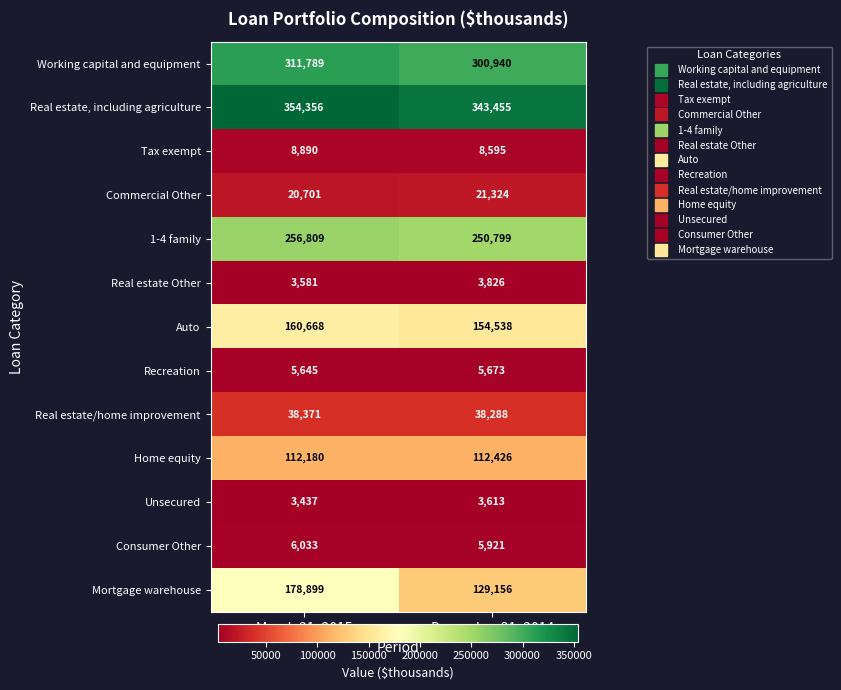

At which category does the chart reach its peak across all series?

March 31, 2015